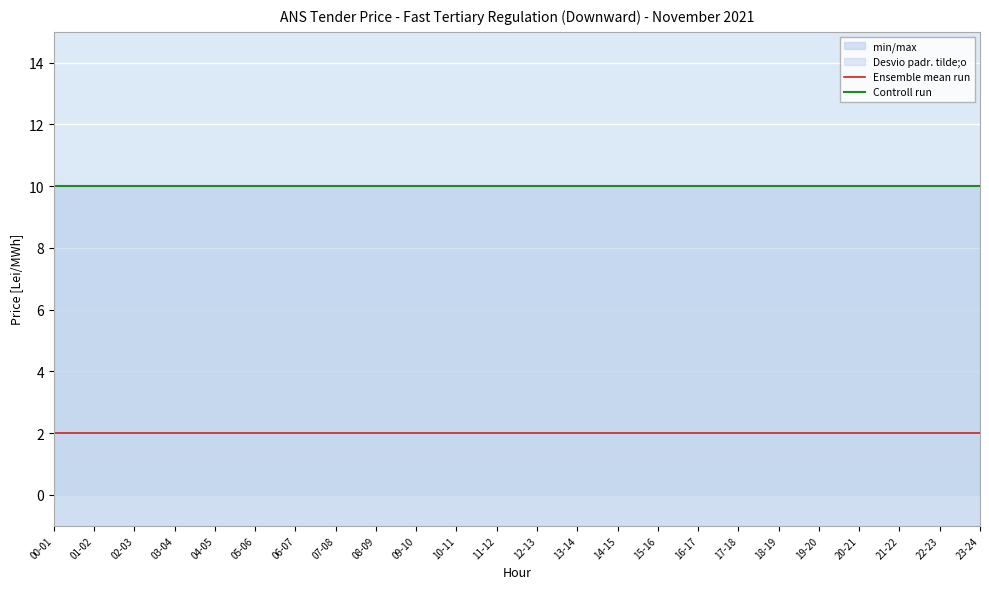

Which series has the widest spread of values?

Ensemble mean run